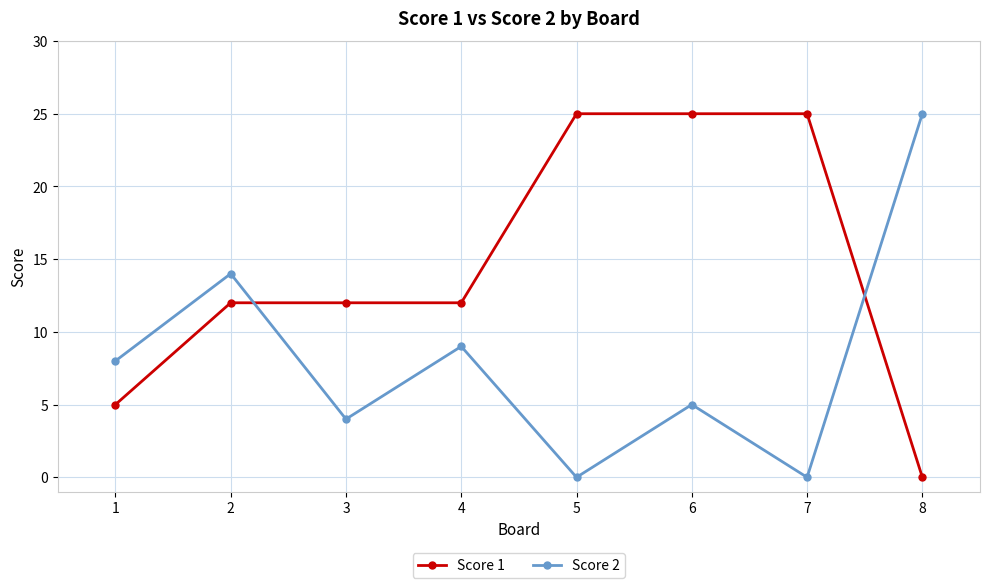

The Score 1 series shows 25 at 5. True or false?

True